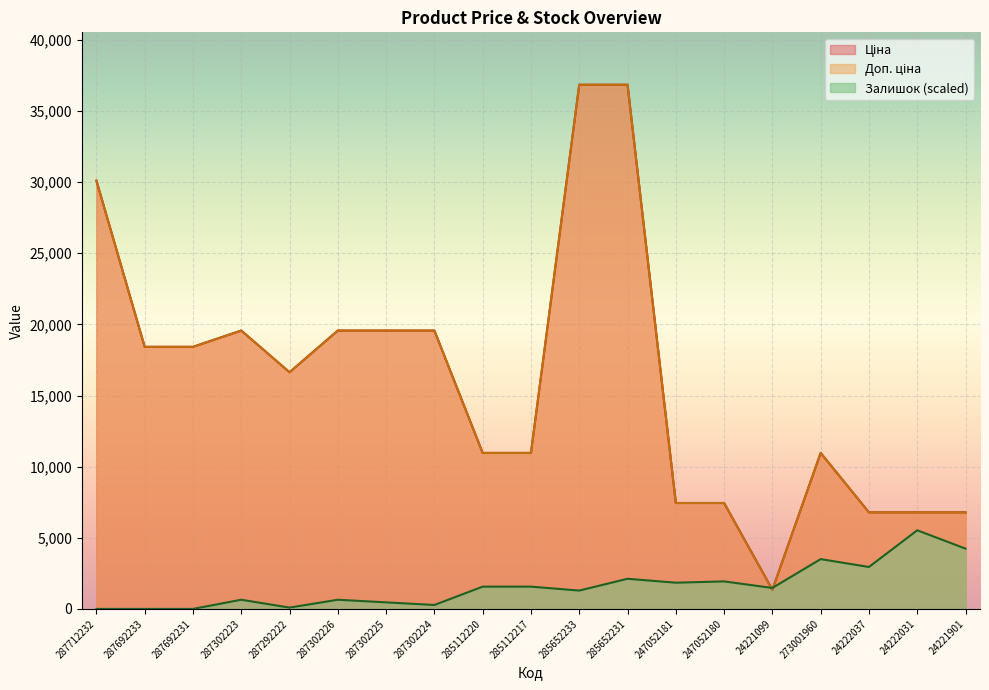

True or false: Залишок and Доп. ціна cross at least once.

True